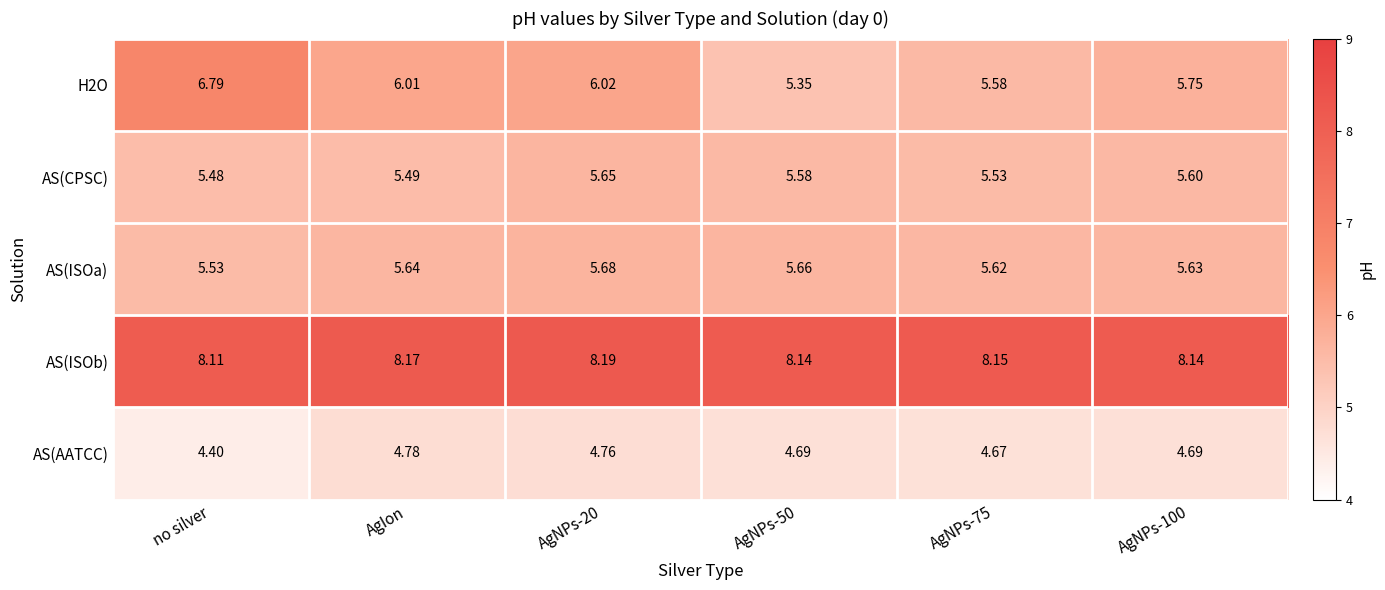

Which category has the lowest value across all series?

no silver